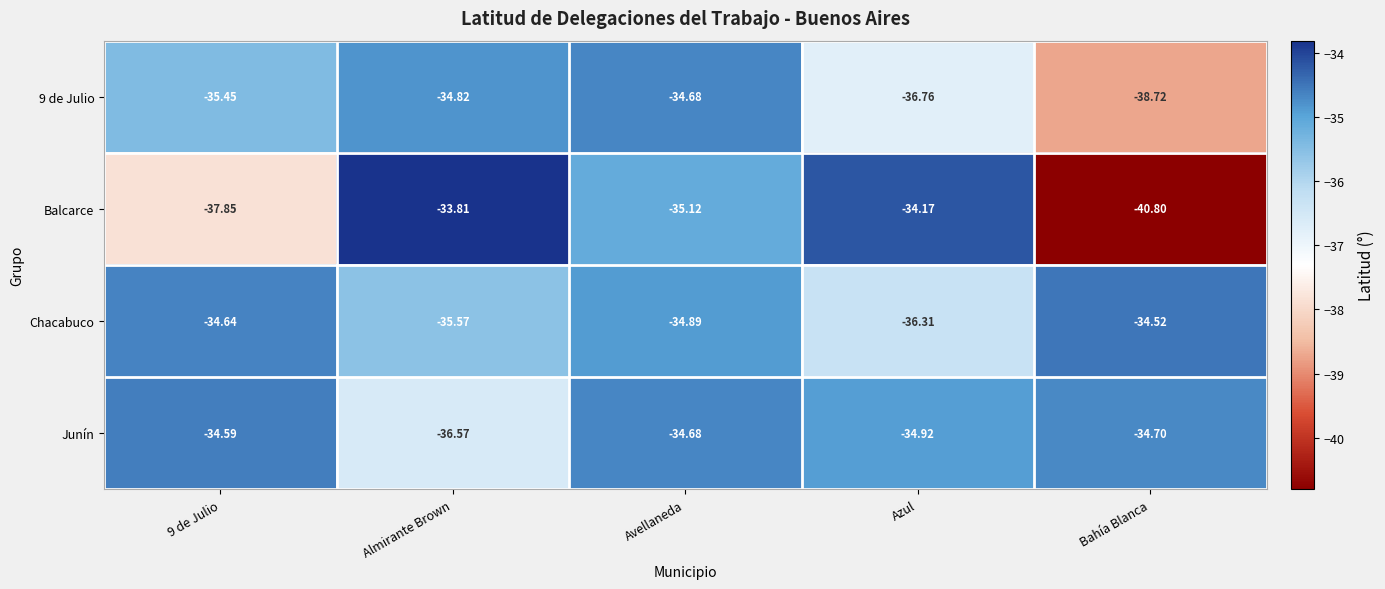

Where is Chacabuco nearest to the value -35?

Avellaneda